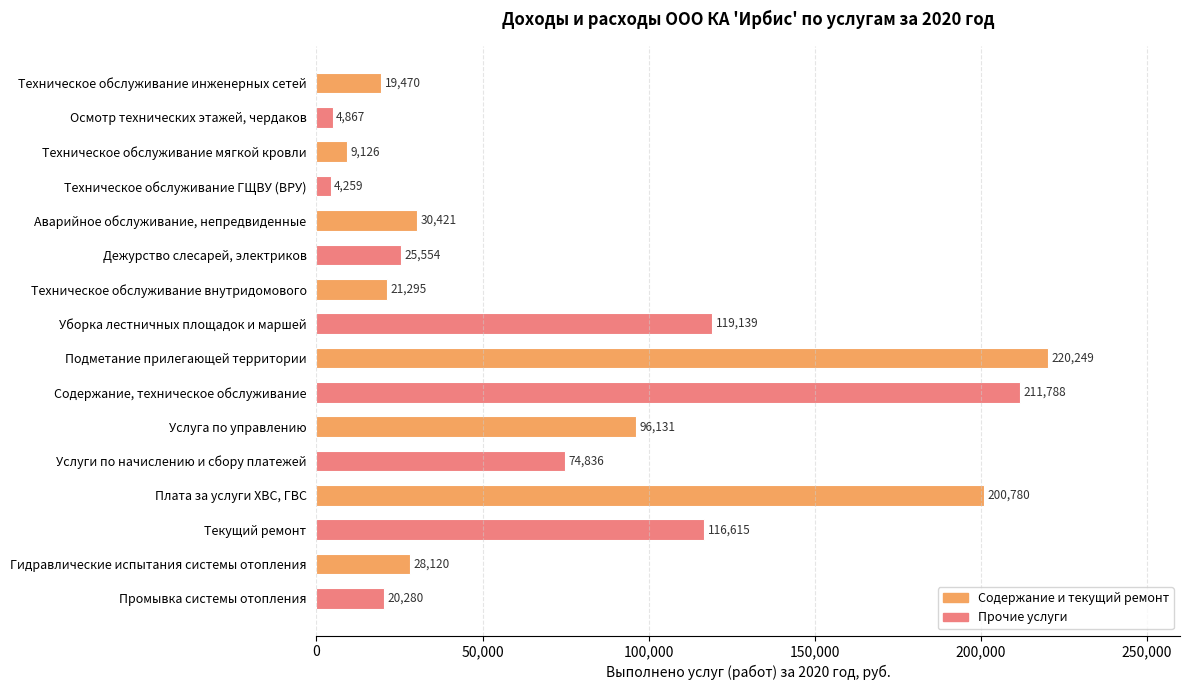

What is the label of the 9th bar from the top?

Подметание прилегающей территории